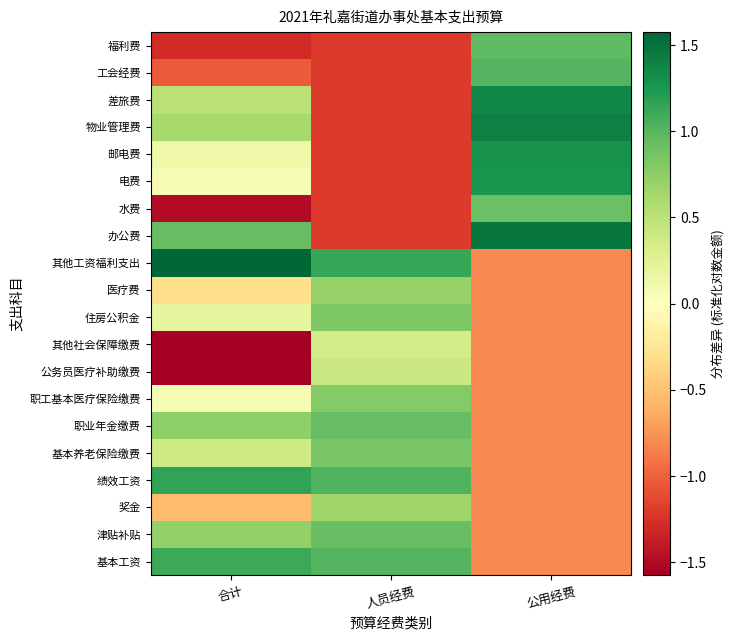

Count the number of data series in this chart.

20